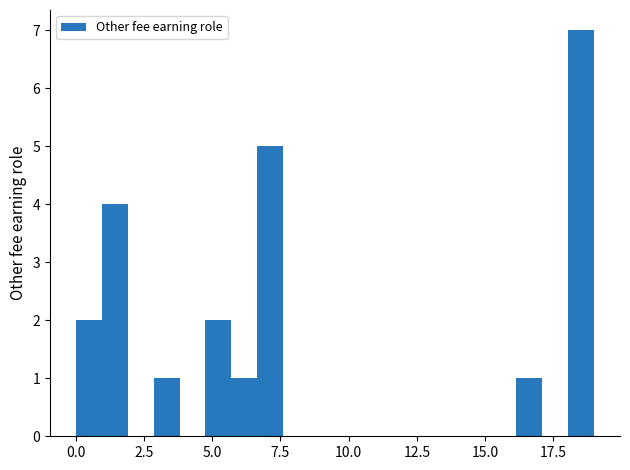

Read against the x-axis, roughly where is the centre of the tallest bar?

18.5